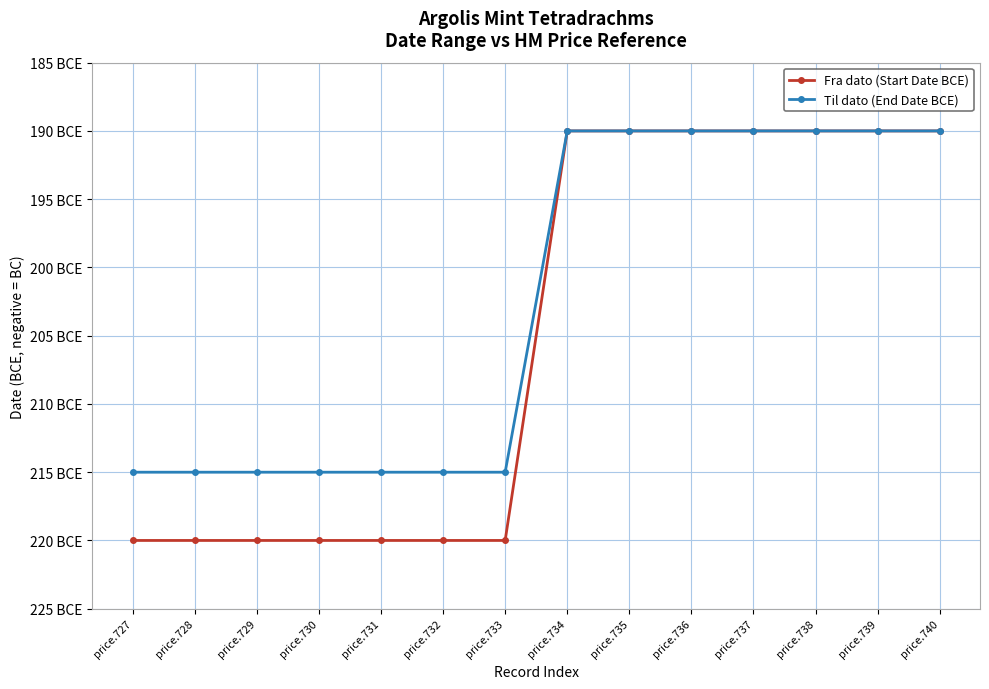

Reading left to right, what are all the values shown in this chart?

Fra dato (Start Date BCE): -220	-220	-220	-220	-220	-220	-220	-190	-190	-190	-190	-190	-190	-190
Til dato (End Date BCE): -215	-215	-215	-215	-215	-215	-215	-190	-190	-190	-190	-190	-190	-190